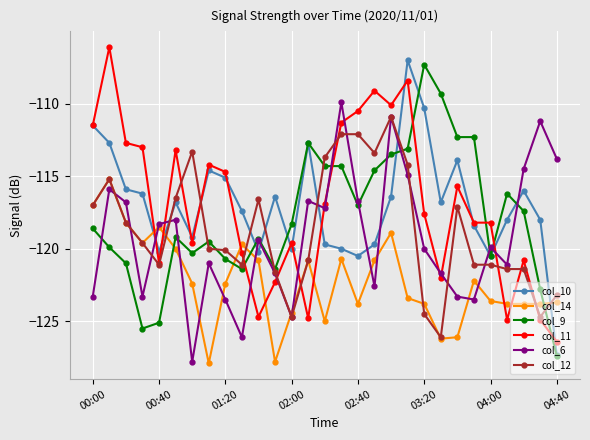

True or false: col_10 has more than 1 interior local peaks.

True